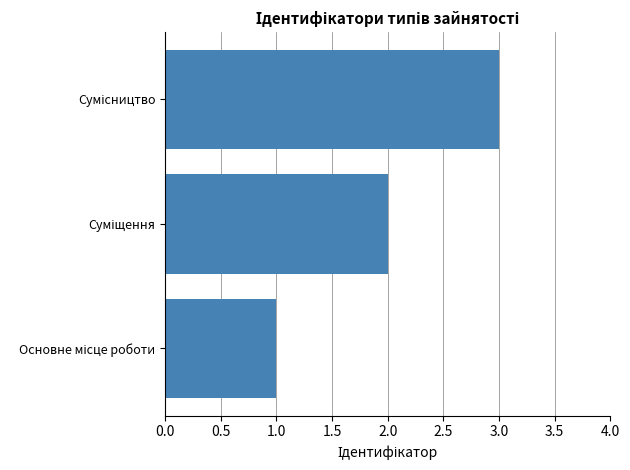

What is the sum of all values?

6